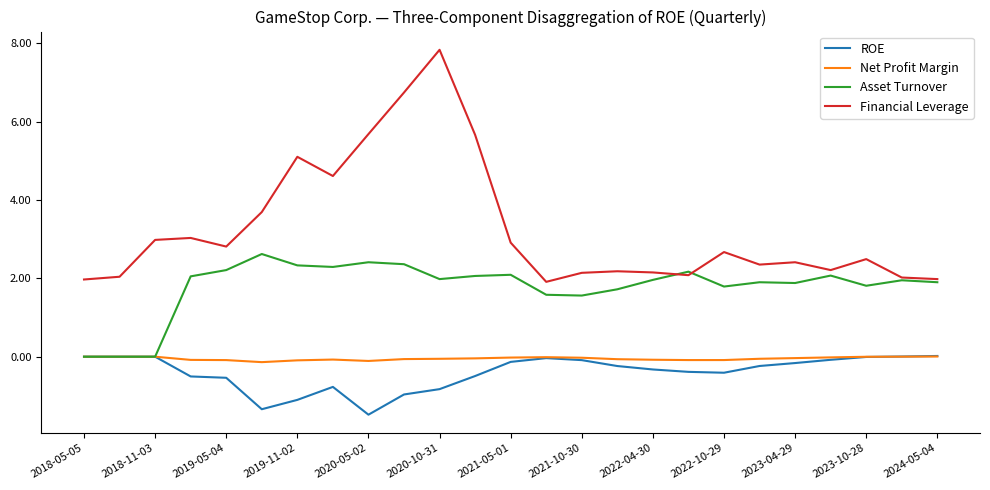

Which series has the largest range (max minus min)?

Financial Leverage